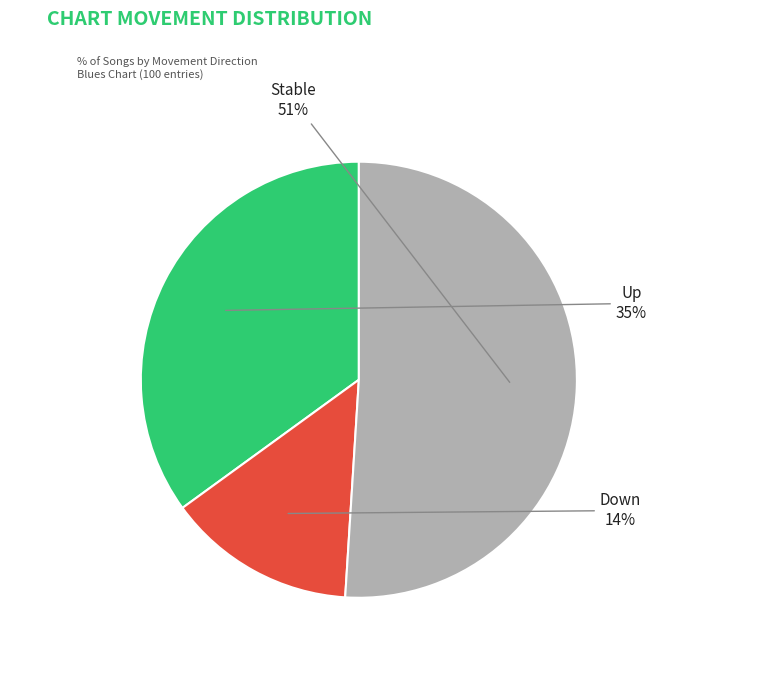

To the nearest percent, what is the difference between the largest and smallest slice percentages?

37%